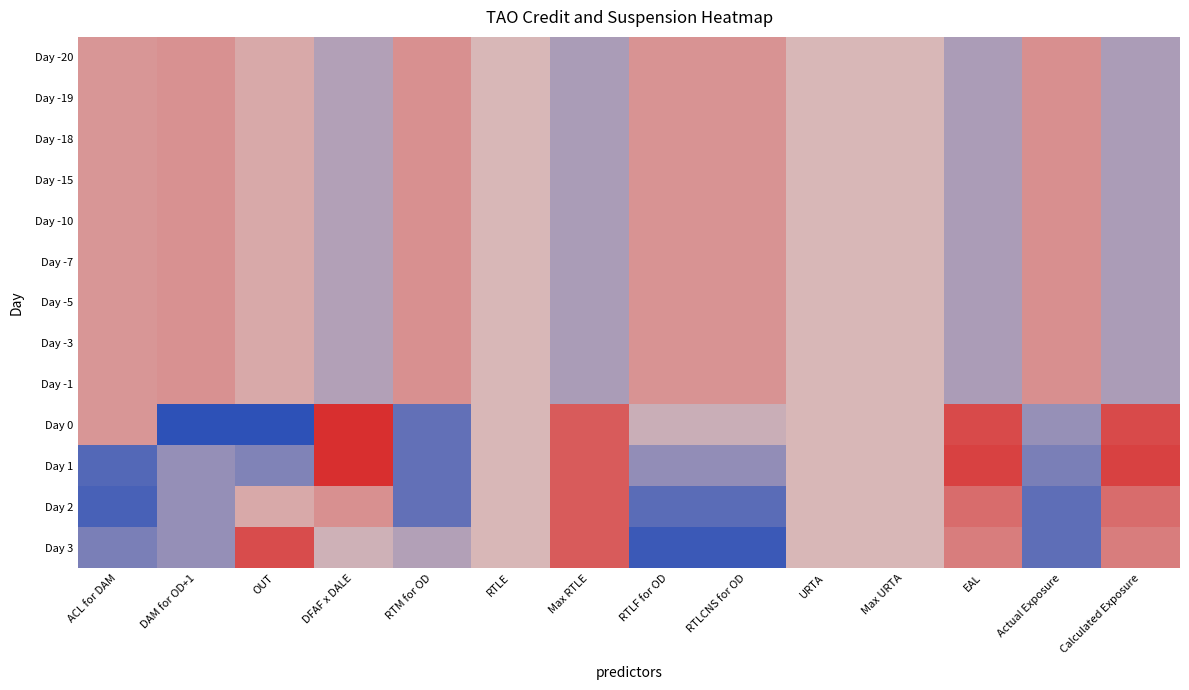

What is the difference between the highest and lowest values at EAL?

2.6